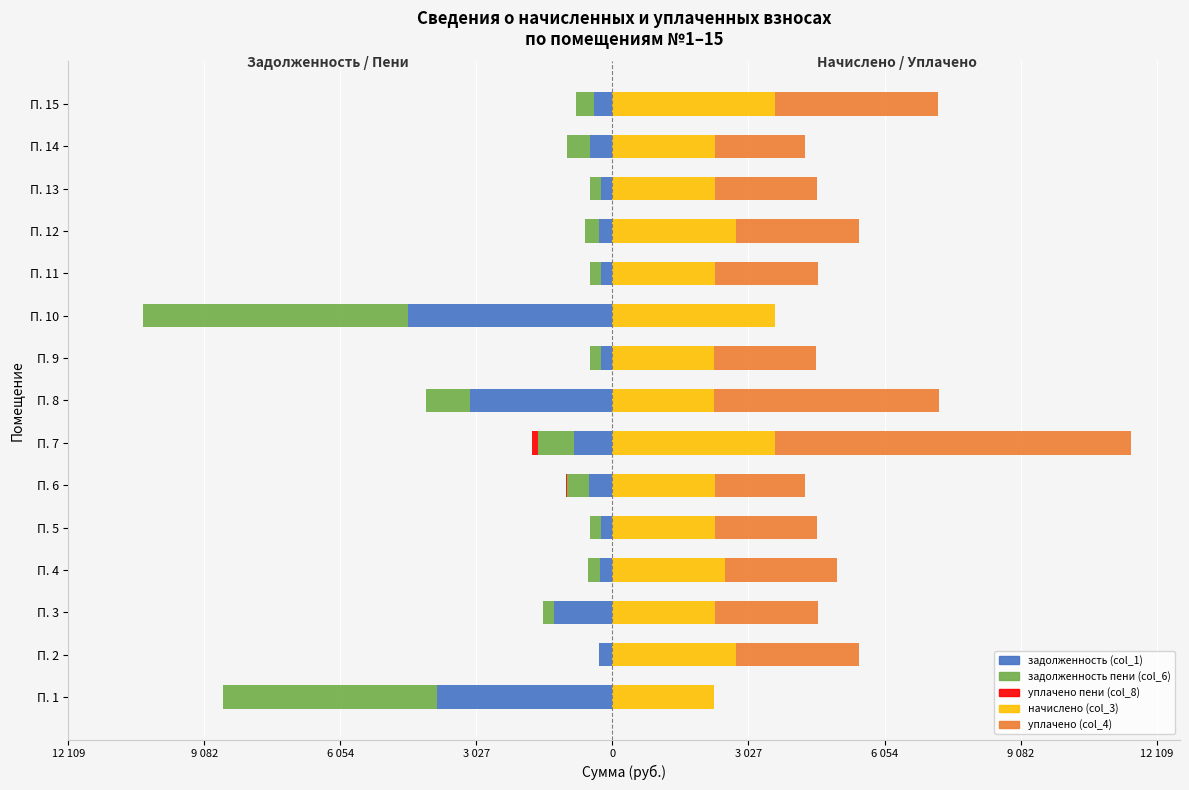

How many series are shown in this chart?

5